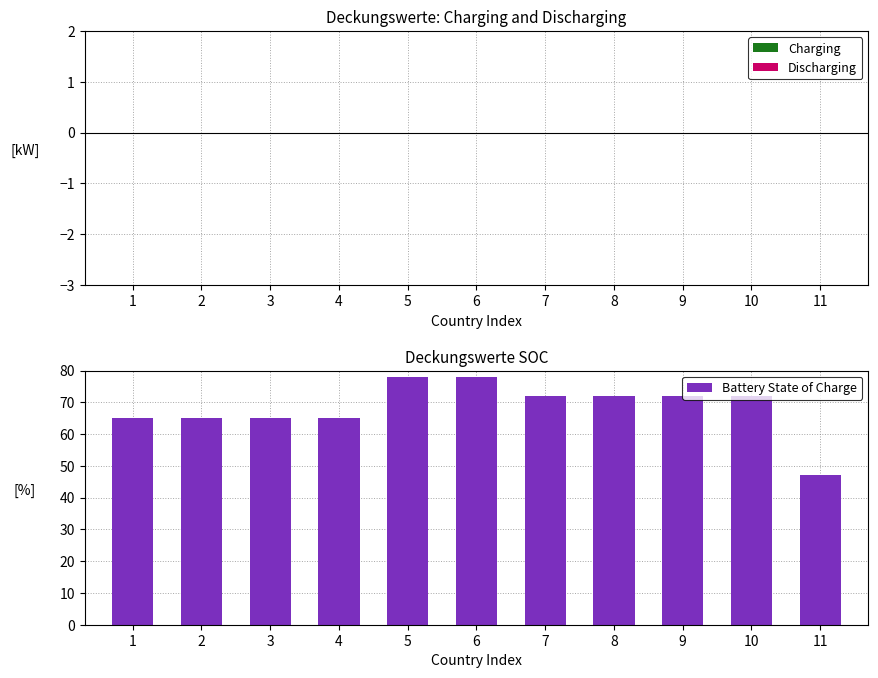

How many bars are there in total?

11